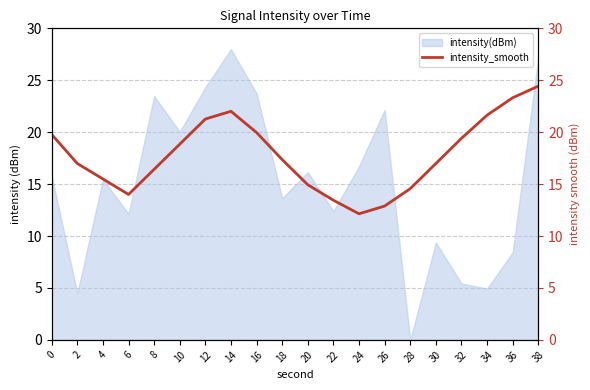

How many categories are shown in the chart?

20